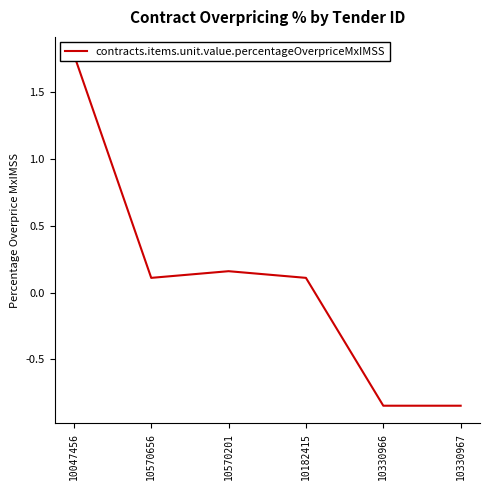

Does the chart display data point markers on the line(s)?

No